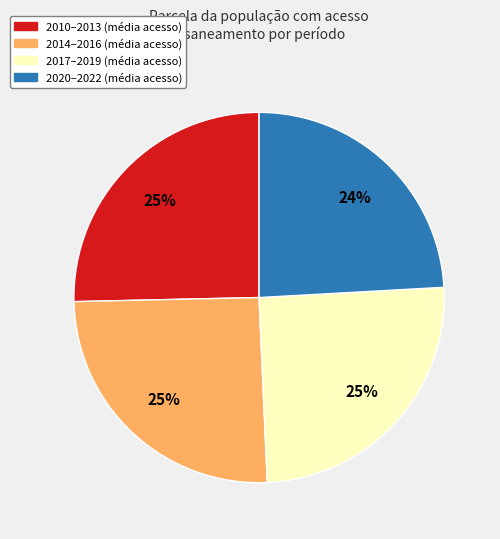

Is there a majority slice in this chart?

No